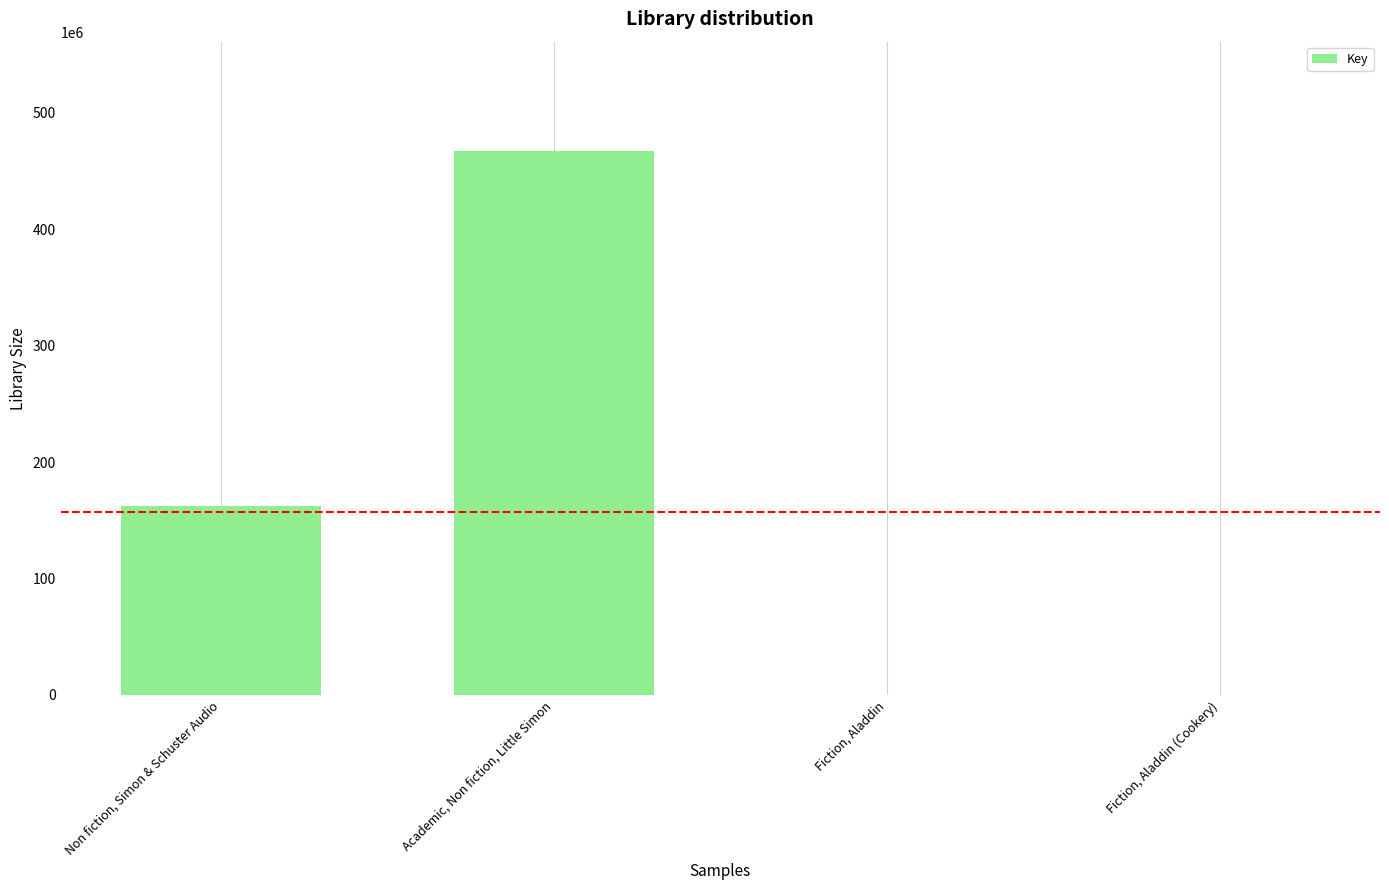

At which label is the value closest to 233844209?

Non fiction, Simon & Schuster Audio